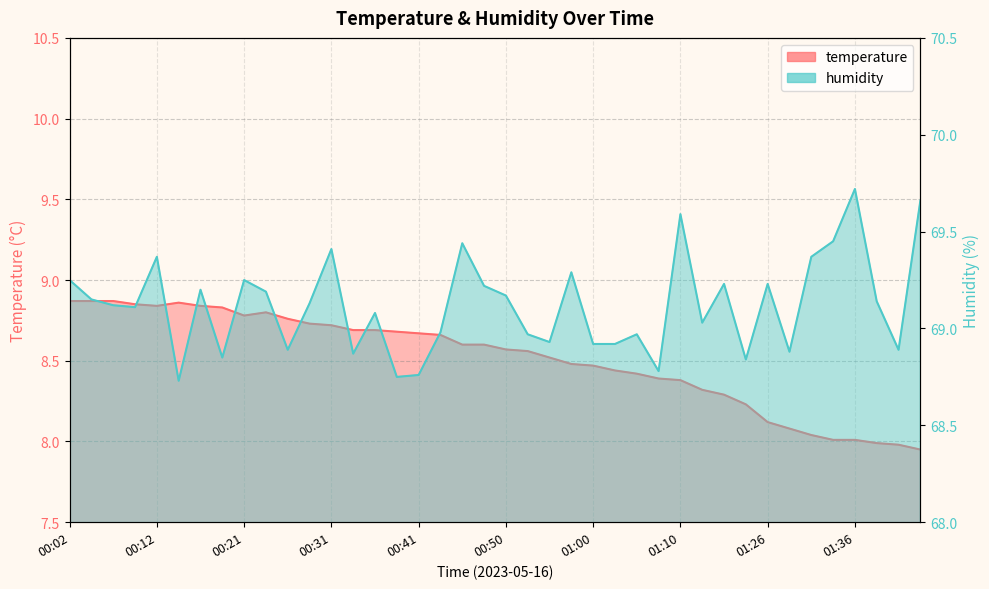

Count the number of categories in the chart.

40